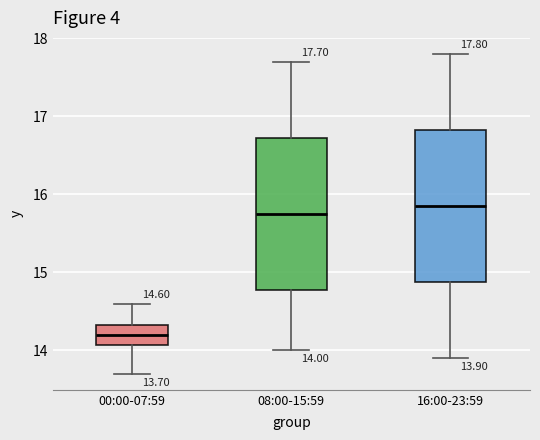

Which box has the highest median line?

16:00-23:59